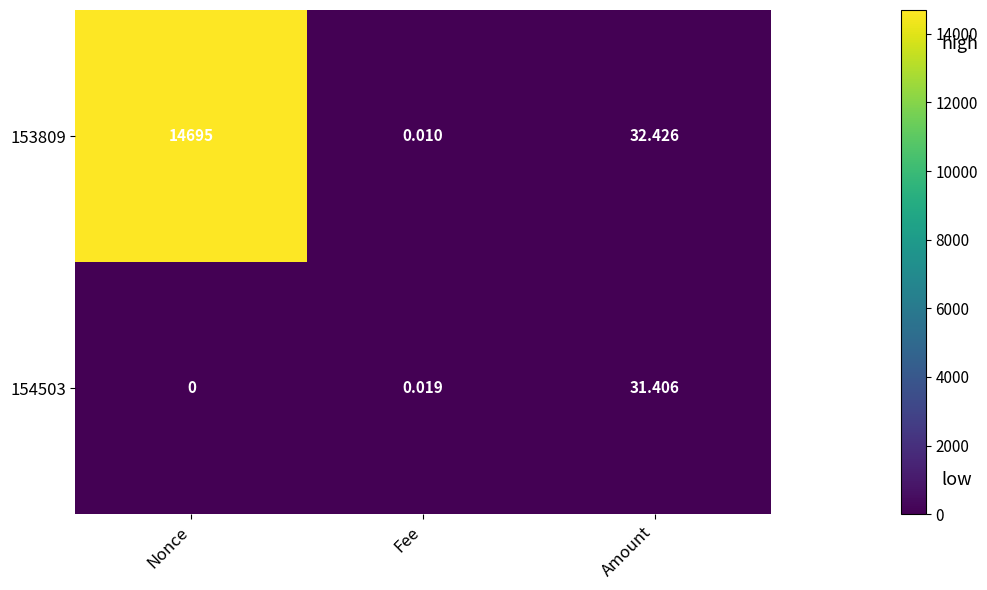

At which label does 154503 reach its peak?

Amount